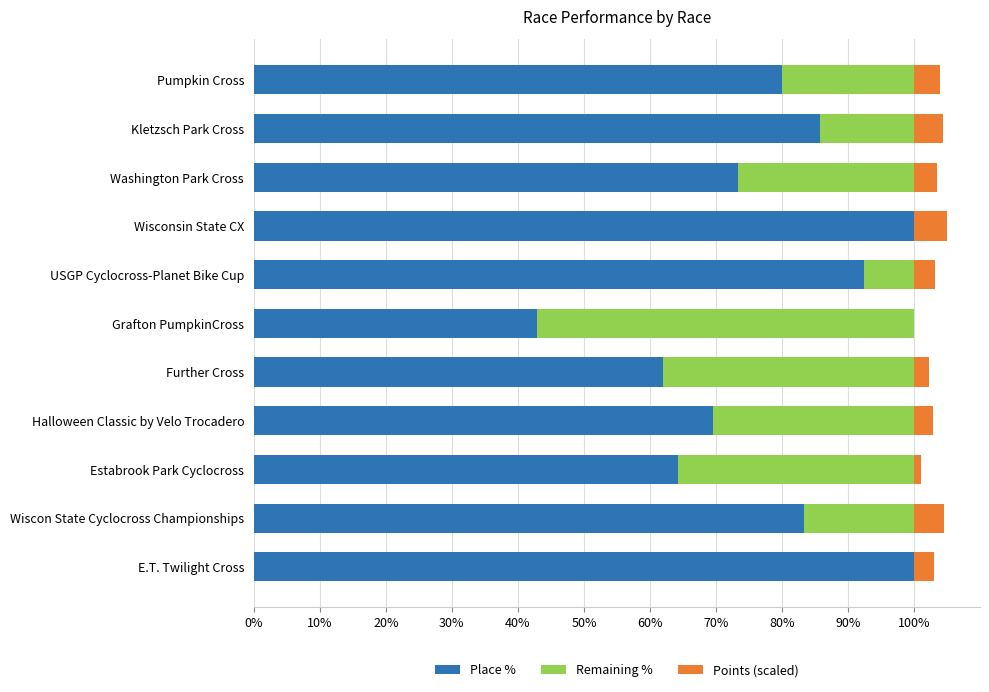

What is the sum of all Place % values?

853.5